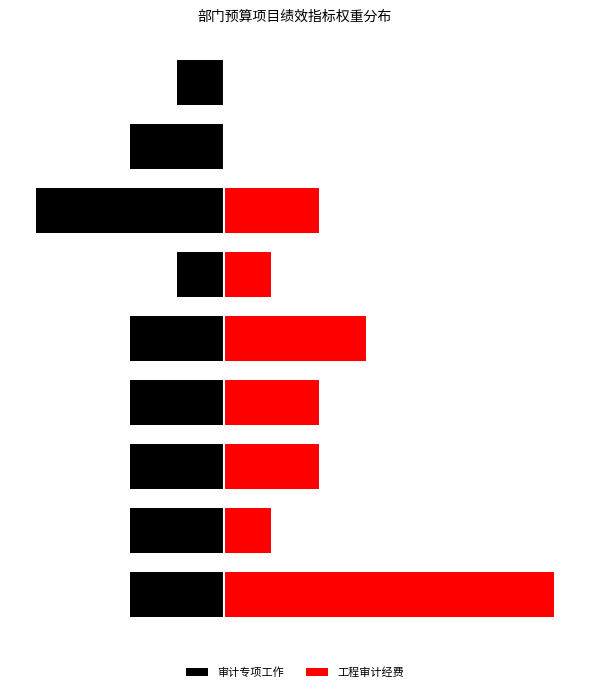

Where does the 审计专项工作 series first go above -10?

5